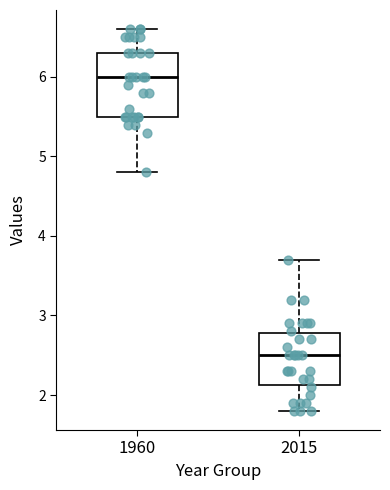

Which box has the lowest median line?

2015